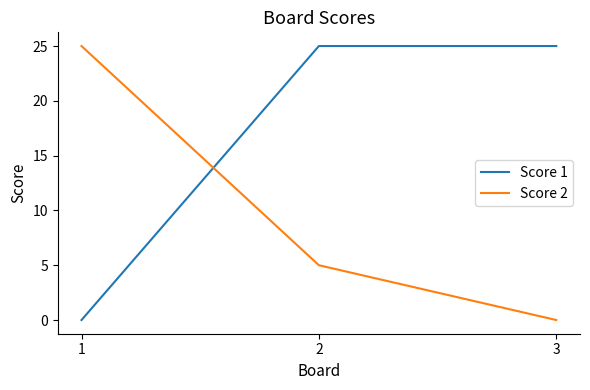

At how many categories does at least one series exceed 22?

3